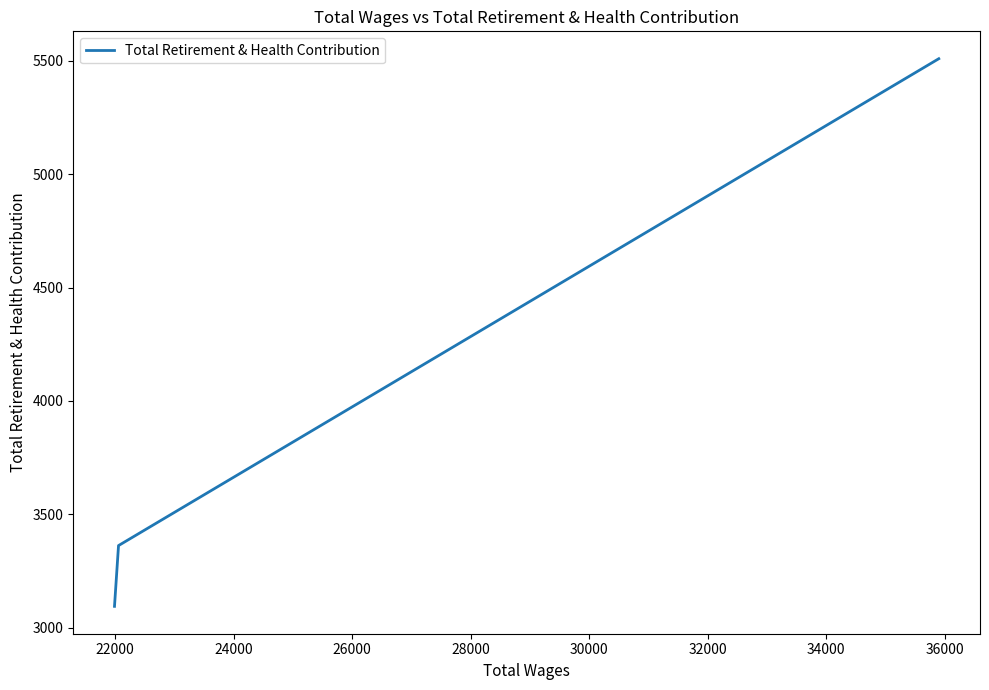

What is the greatest value displayed?

5509